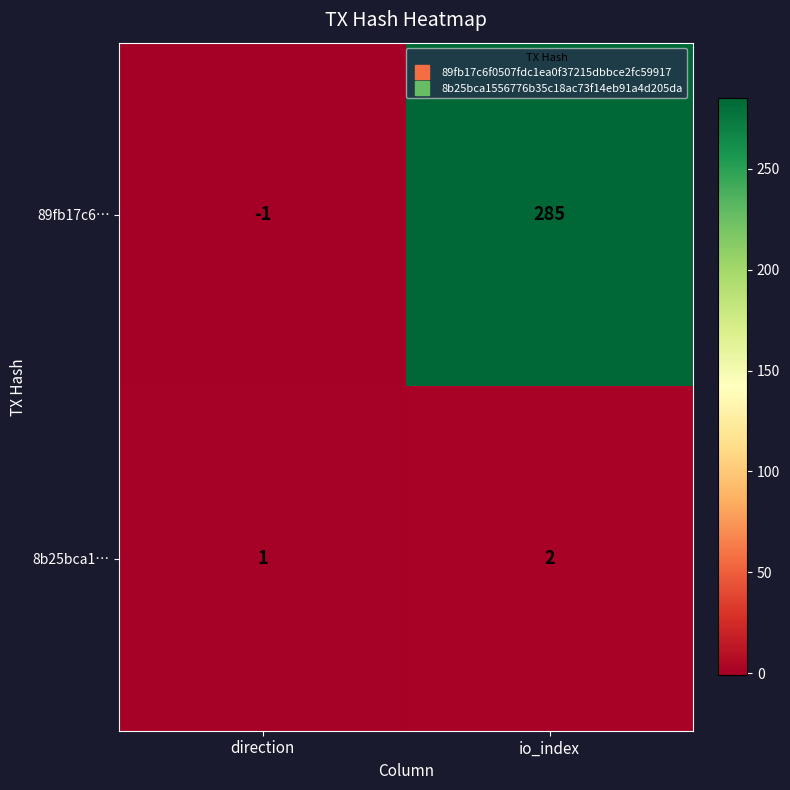

Reading left to right, list all the values displayed in this chart.

89fb17c6…: direction=-1	io_index=285
8b25bca1…: direction=1	io_index=2